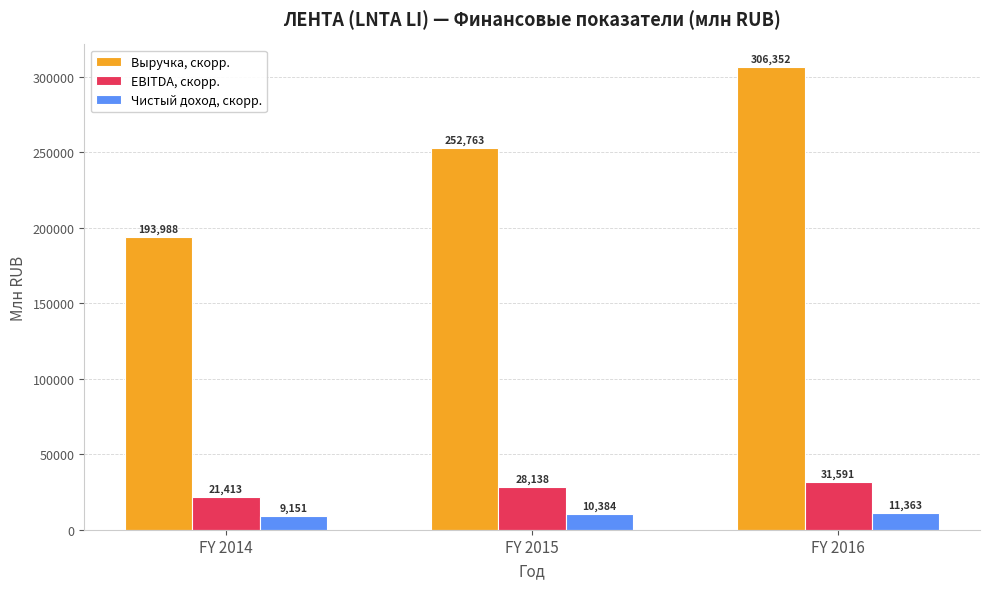

Which series has the largest total across all categories?

Выручка, скорр.